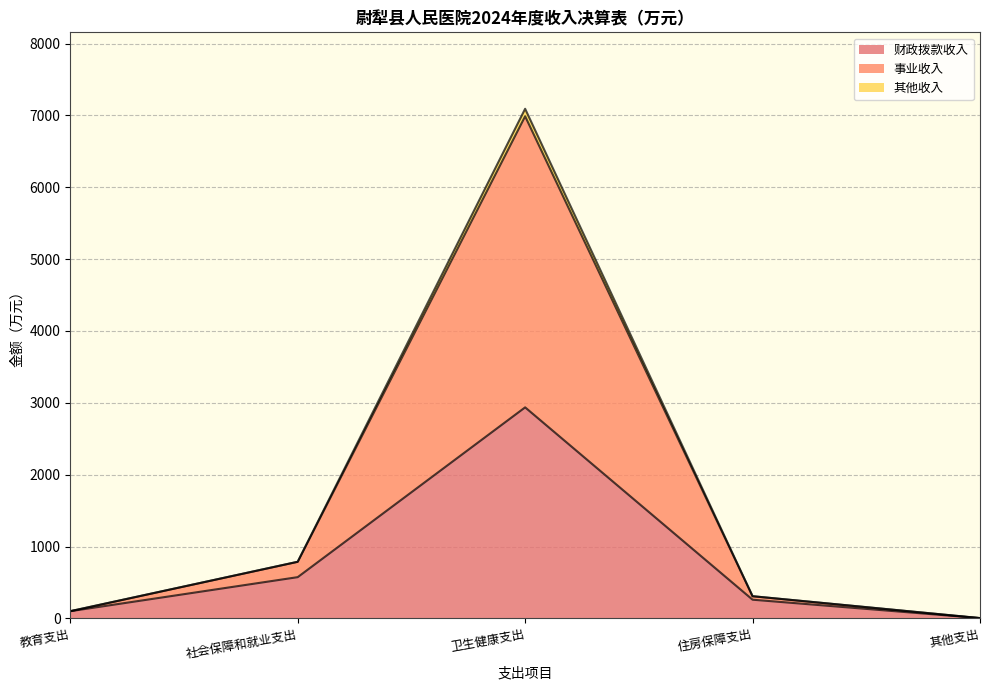

Does the chart display data point markers on the line(s)?

No